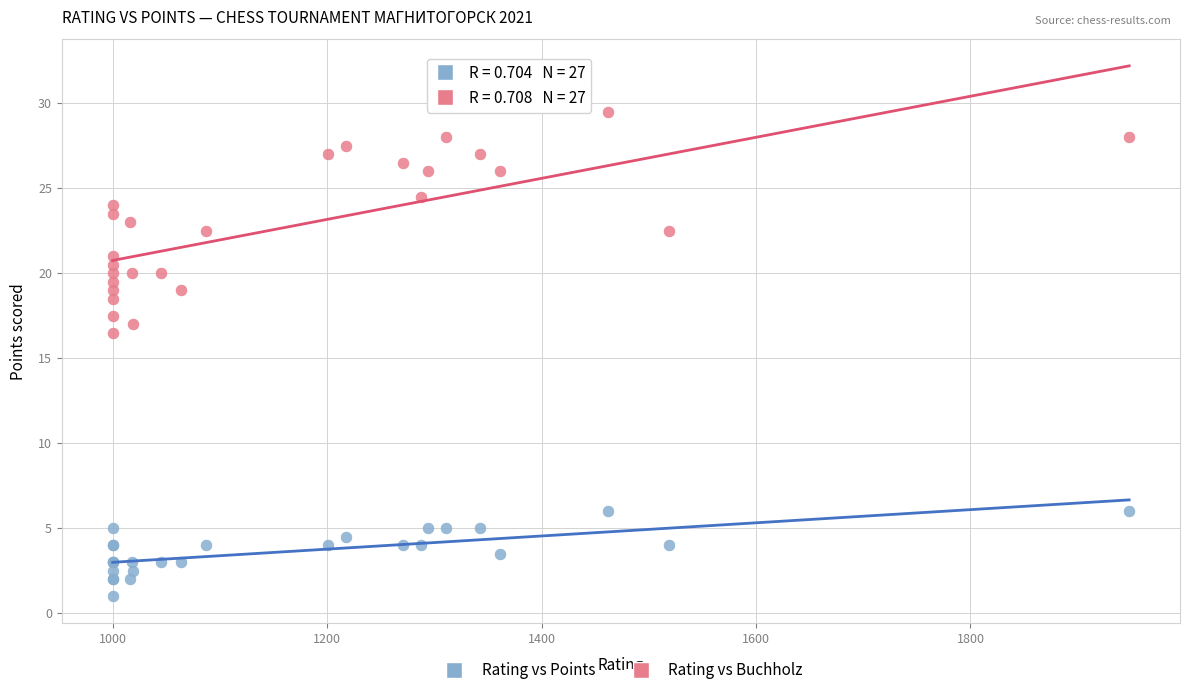

Which series contains the lowest Y value?

Rating vs Points